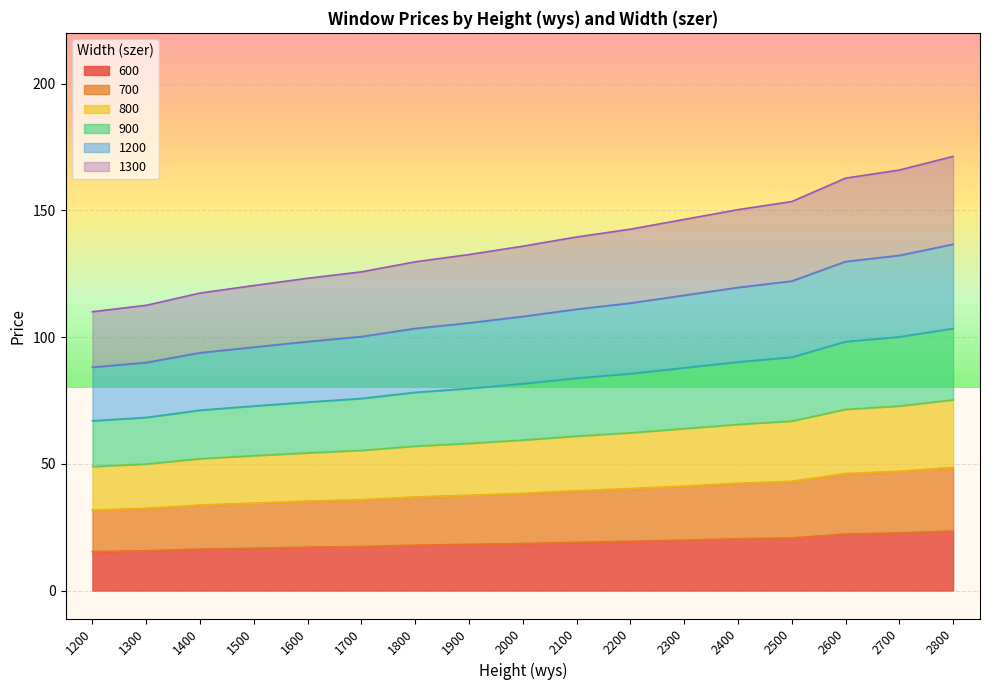

At which category is the sum across all series the highest?

2800